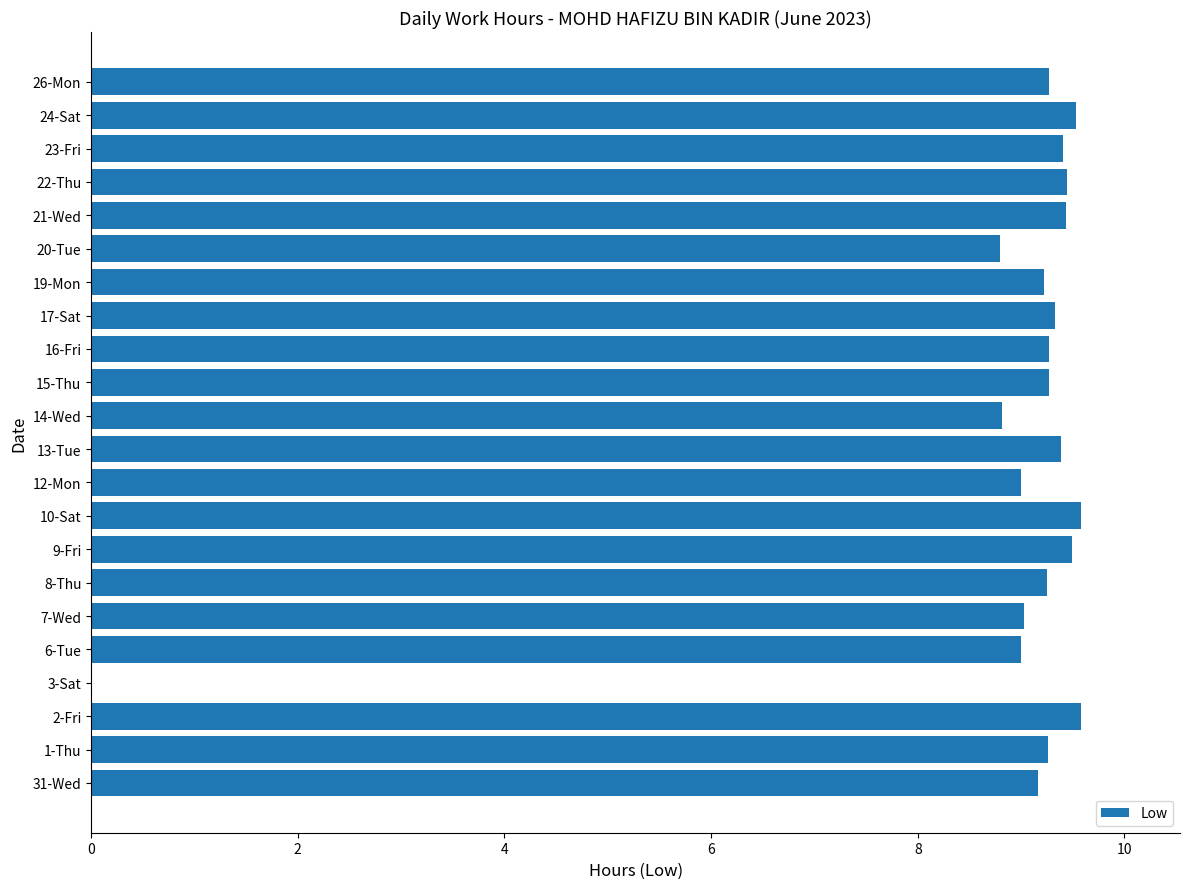

Where is the data nearest to the value 4?

3-Sat